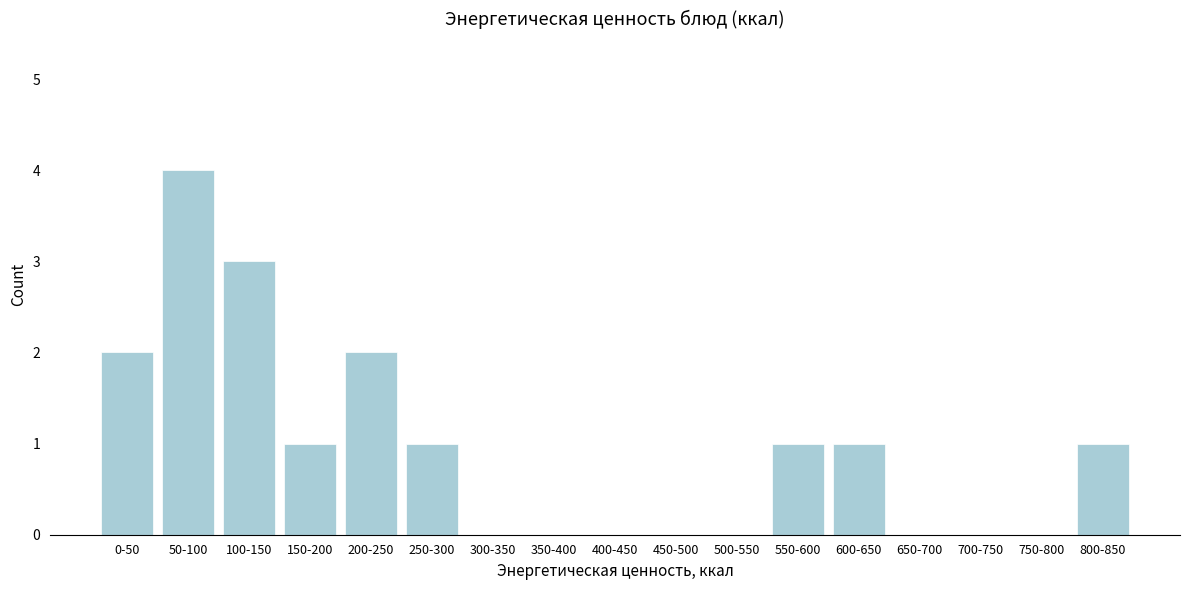

Reading left to right, list all the values displayed in this chart.

0-50=2	50-100=4	100-150=3	150-200=1	200-250=2	250-300=1	300-350=0	350-400=0	400-450=0	450-500=0	500-550=0	550-600=1	600-650=1	650-700=0	700-750=0	750-800=0	800-850=1